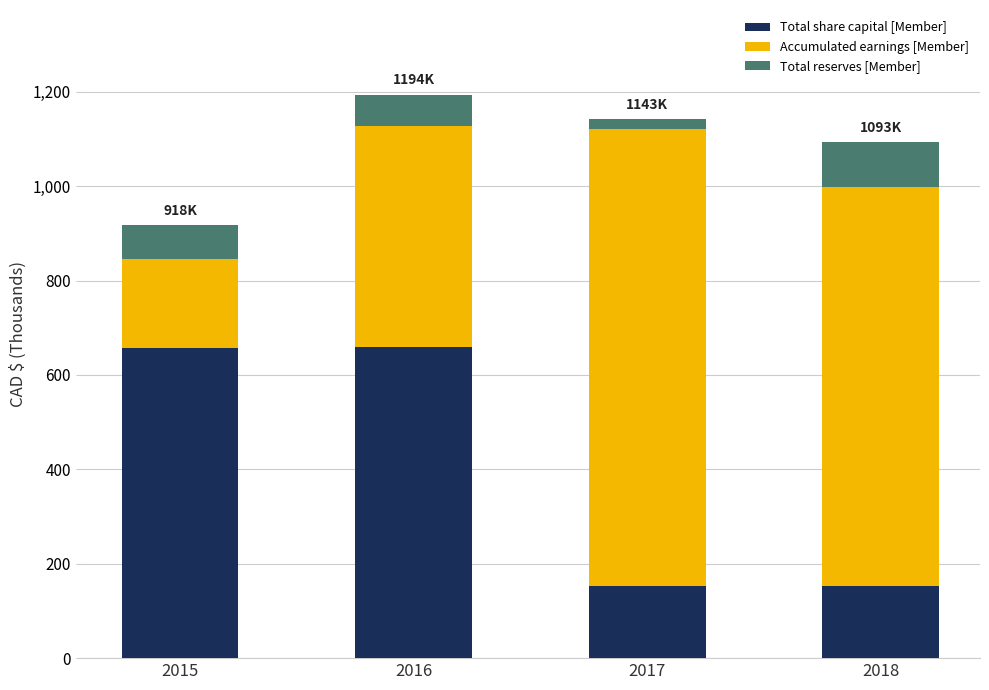

What is the sum of the Accumulated earnings [Member] values at 2018 and 2017?

1812009